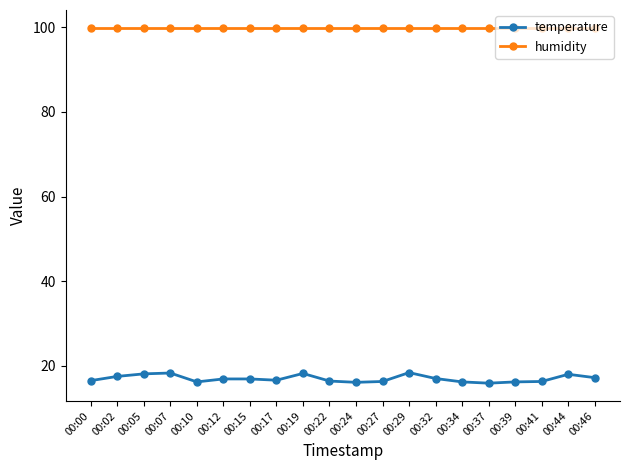

What is the sum of the temperature values at 00:34 and 00:41?

32.5